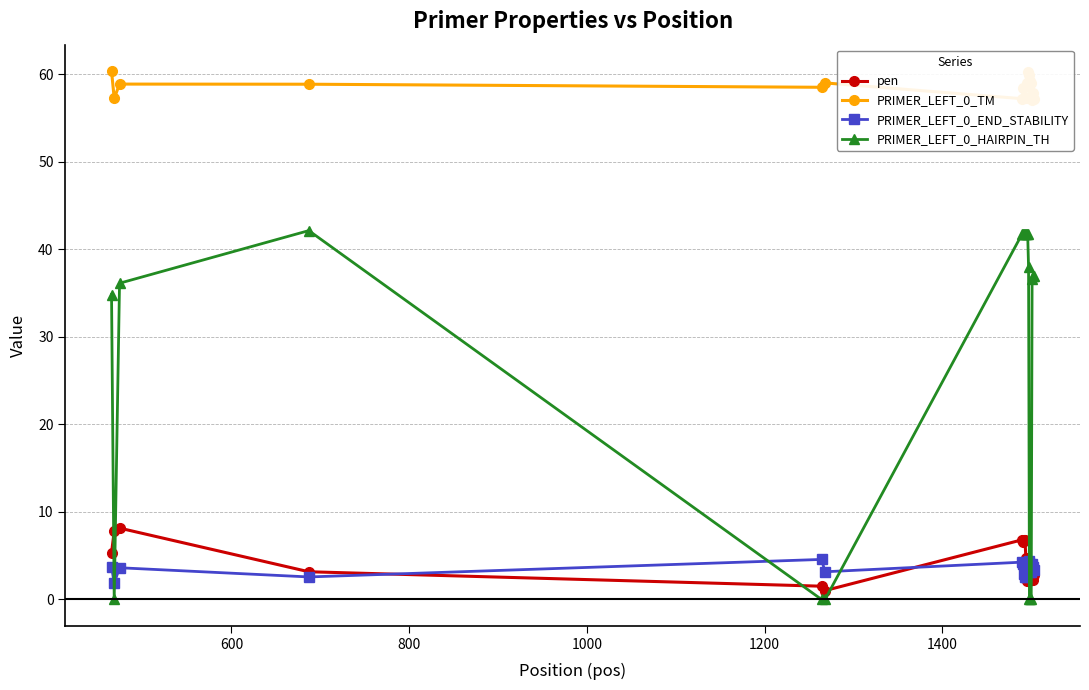

What is the value of the PRIMER_LEFT_0_TM point at the 1st from the left?

60.3